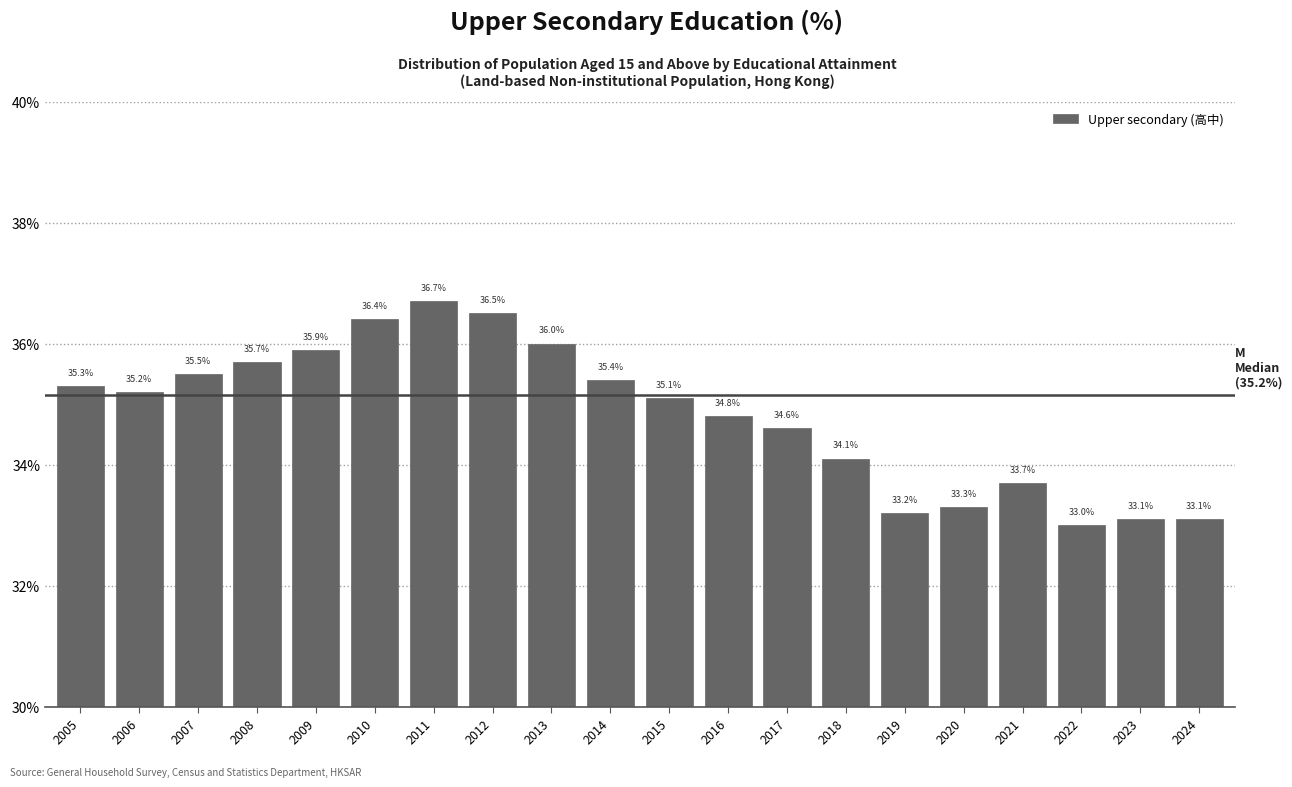

Reading left to right, transcribe all the data shown in this chart.

2005=35.3	2006=35.2	2007=35.5	2008=35.7	2009=35.9	2010=36.4	2011=36.7	2012=36.5	2013=36.0	2014=35.4	2015=35.1	2016=34.8	2017=34.6	2018=34.1	2019=33.2	2020=33.3	2021=33.7	2022=33.0	2023=33.1	2024=33.1